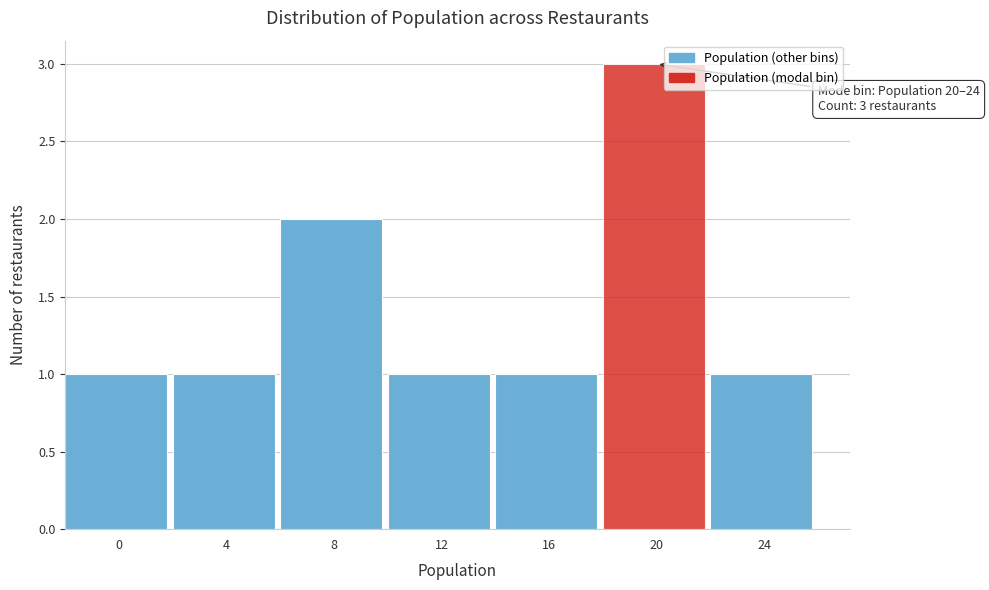

Reading left to right, list all the values displayed in this chart.

0=1	4=1	8=2	12=1	16=1	20=3	24=1